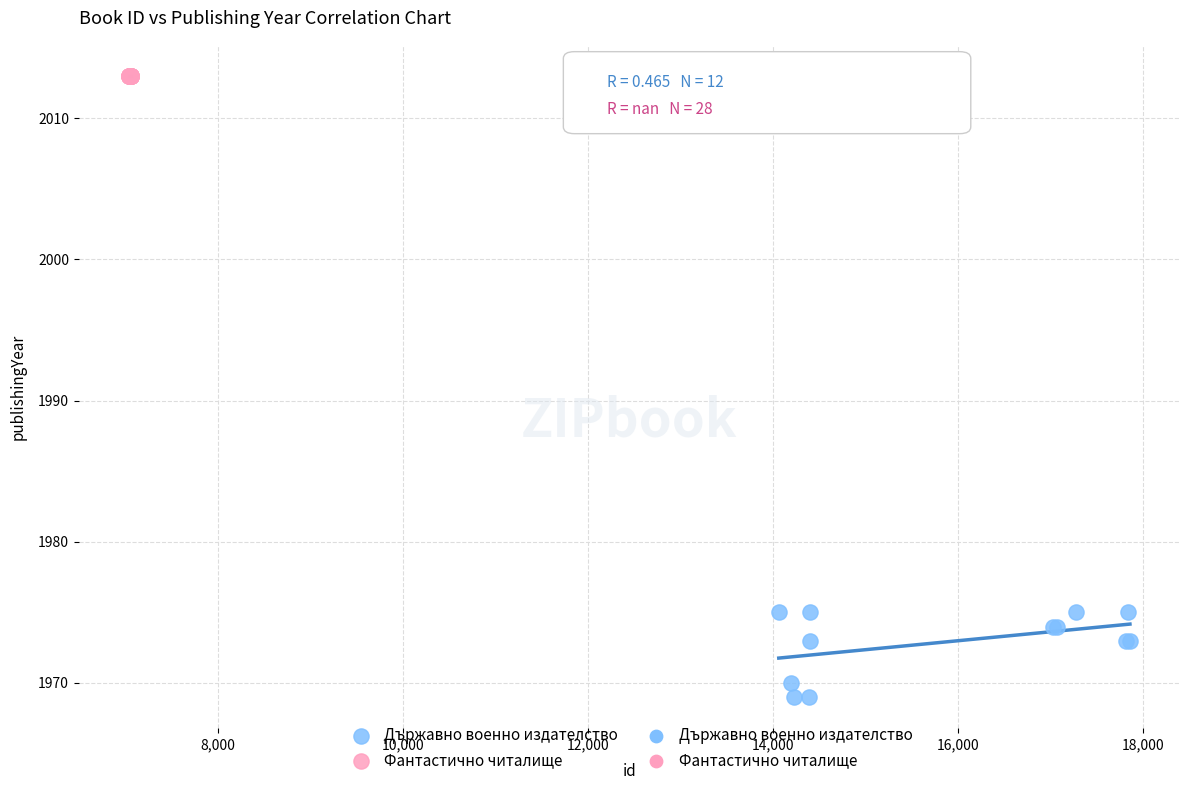

Which series contains the lowest Y value?

Държавно военно издателство